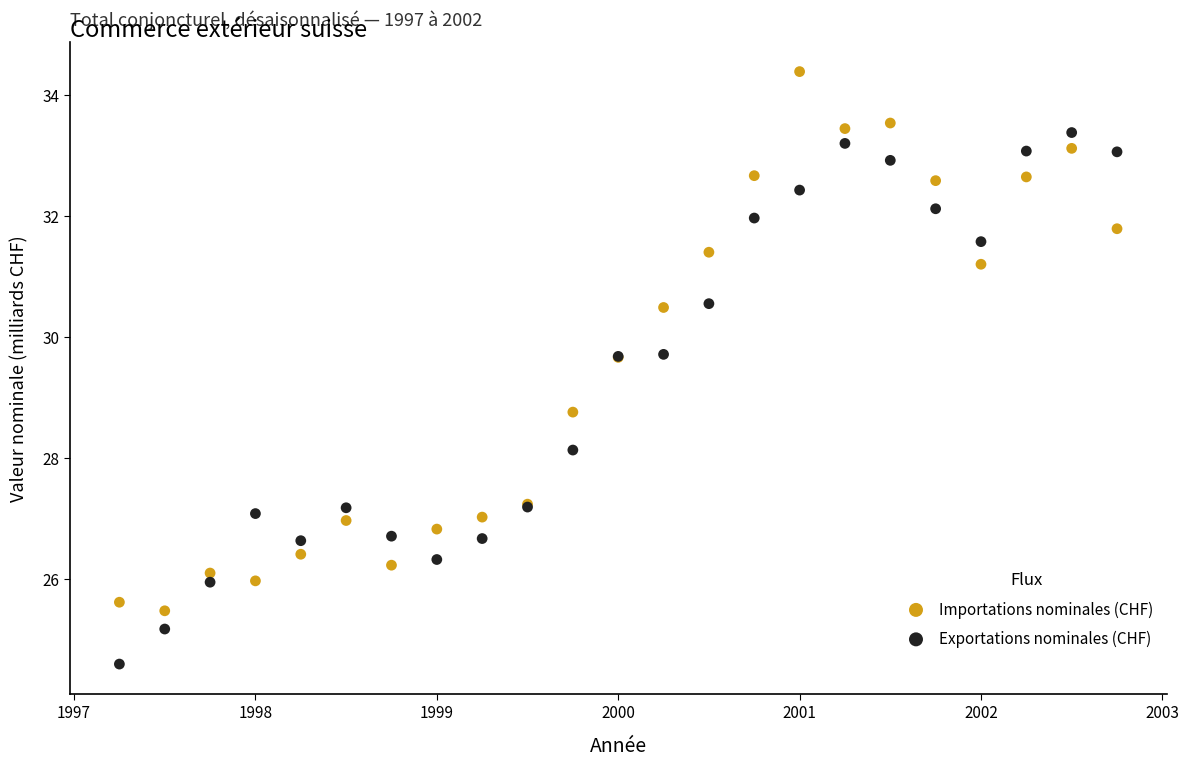

Which series contains the lowest Y value?

Exportations nominales (CHF)